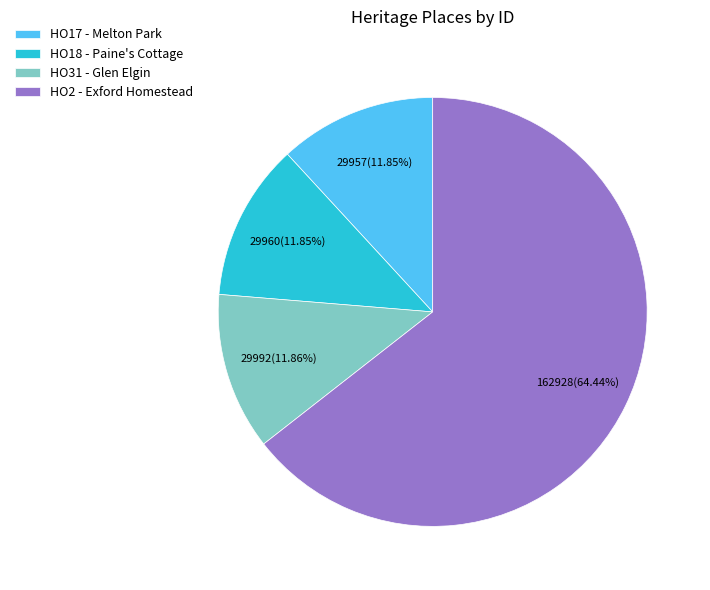

How many segments does this pie chart have?

4